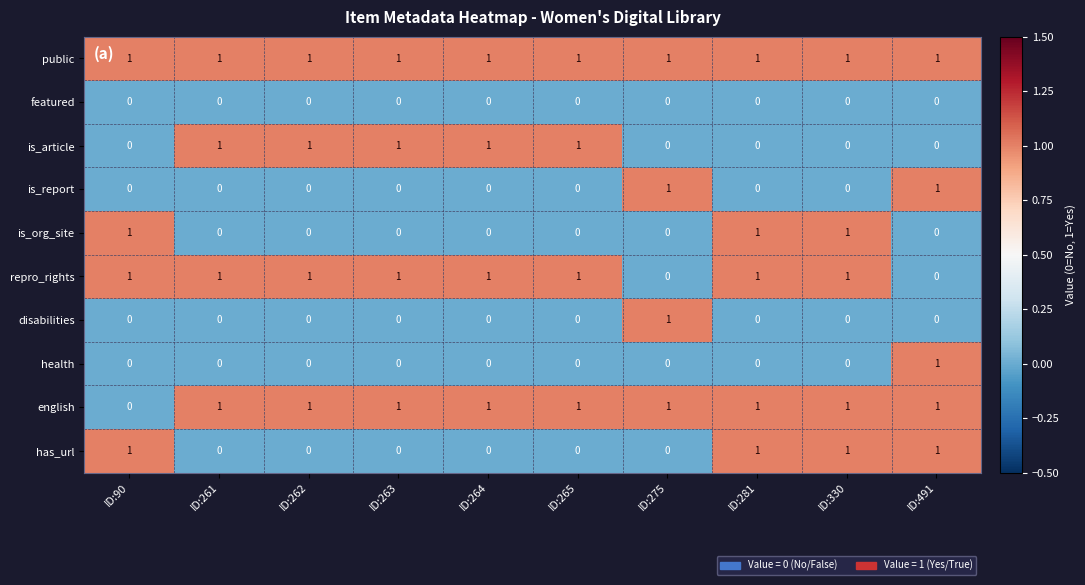

Is it true that has_url equals 0 at ID:261?

True